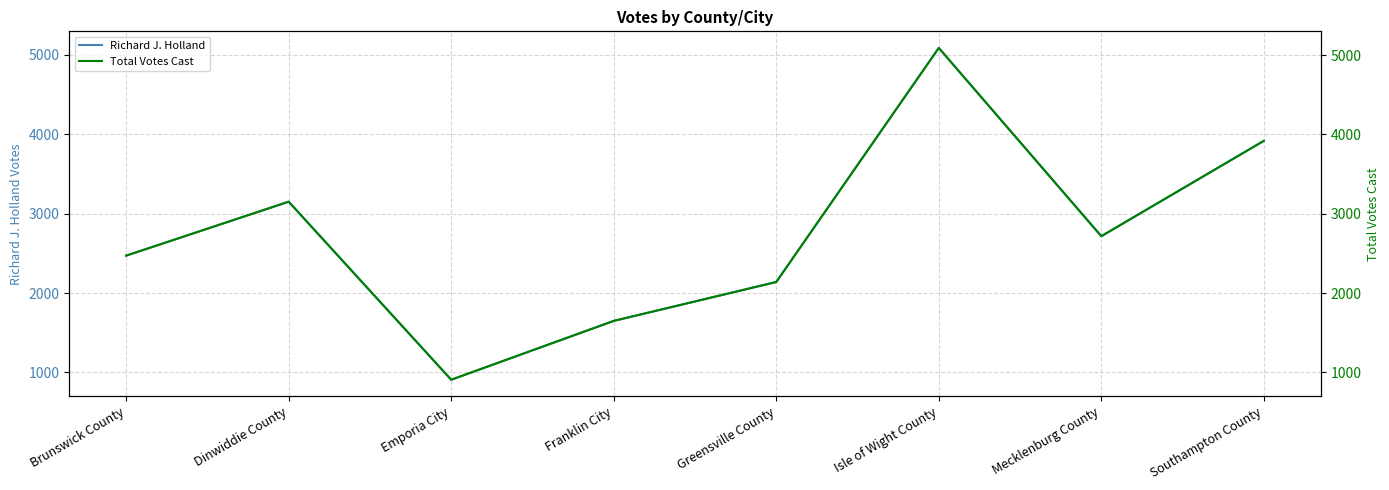

In Total Votes Cast, how many points are lower than both neighbors (excluding endpoints)?

2